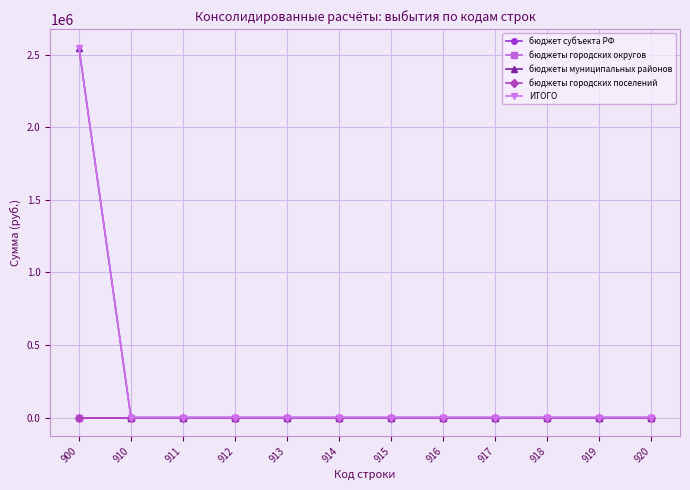

Which series has the largest total across all categories?

бюджеты муниципальных районов